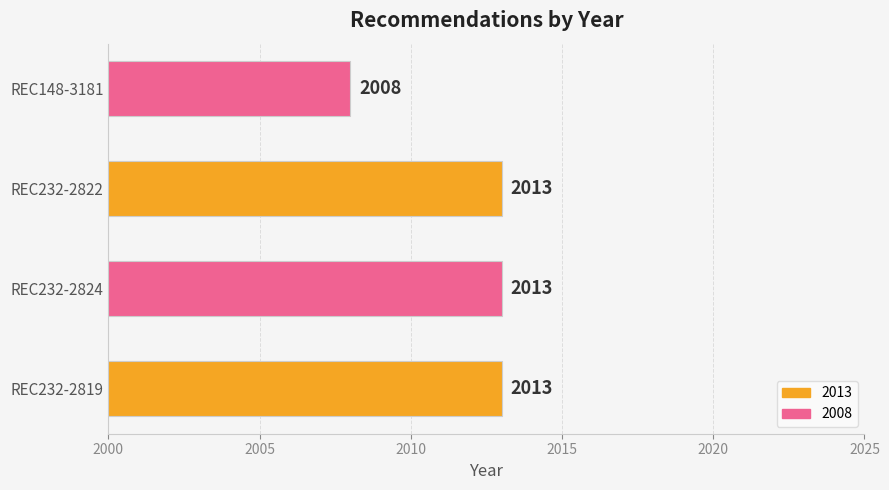

The value at REC232-2822 is 2013. True or false?

True